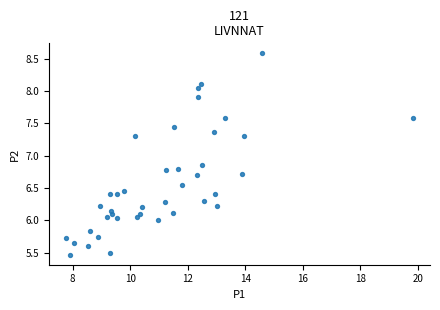

What is the range of X values (max minus min)?

12.0